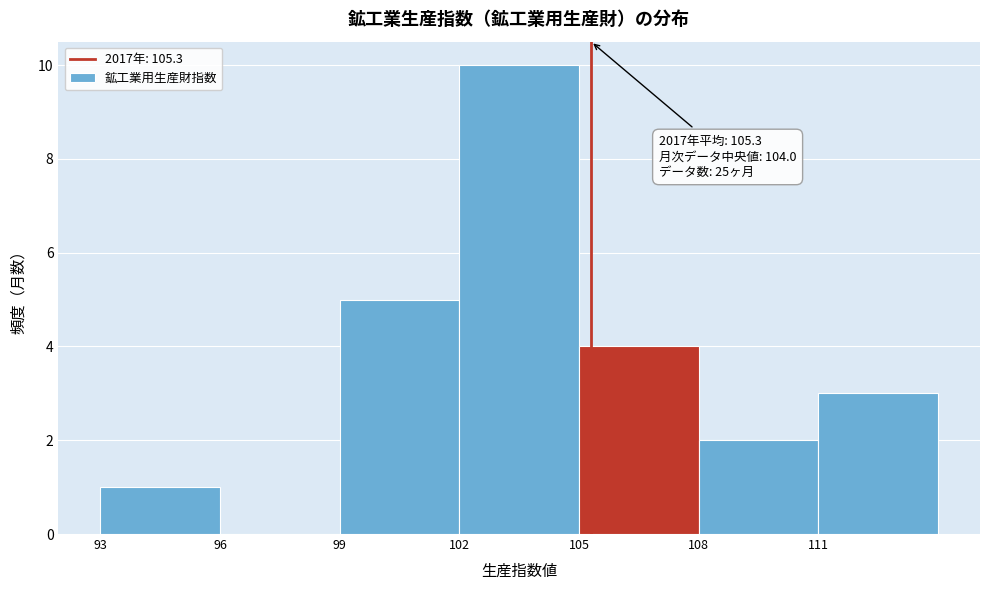

Over which range of the x-axis is the bar tallest?

102 to 105